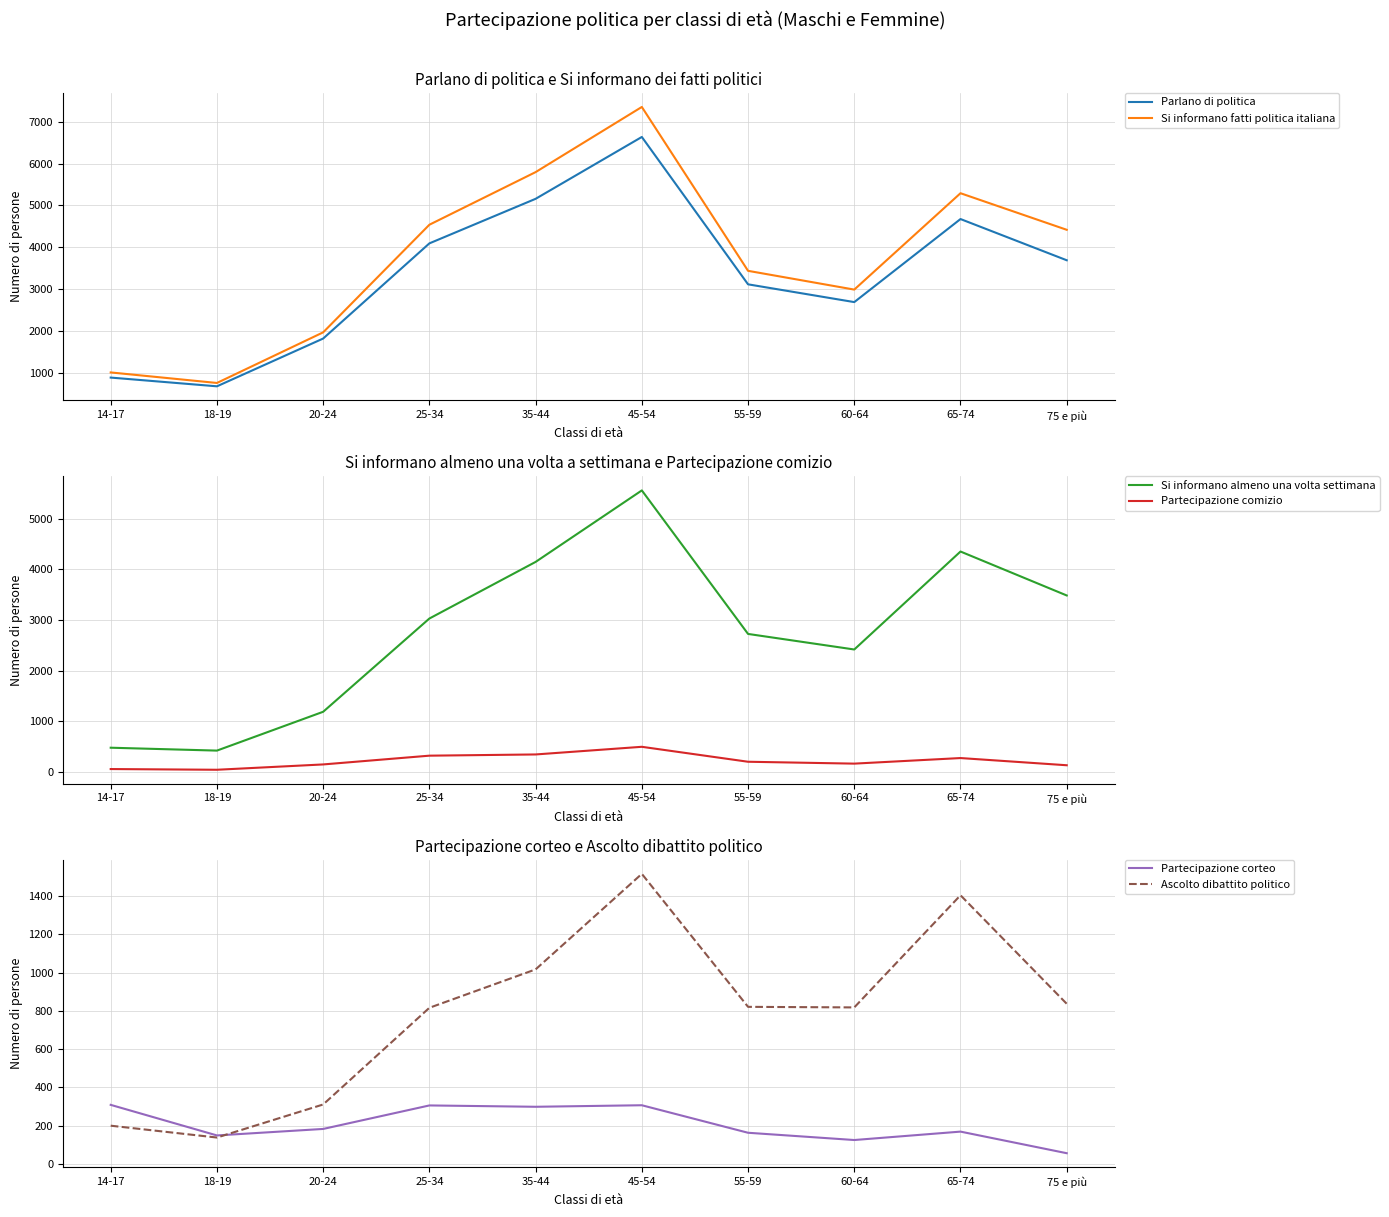

Where do Ascolto dibattito politico and Partecipazione corteo first cross each other?

18-19 and 20-24